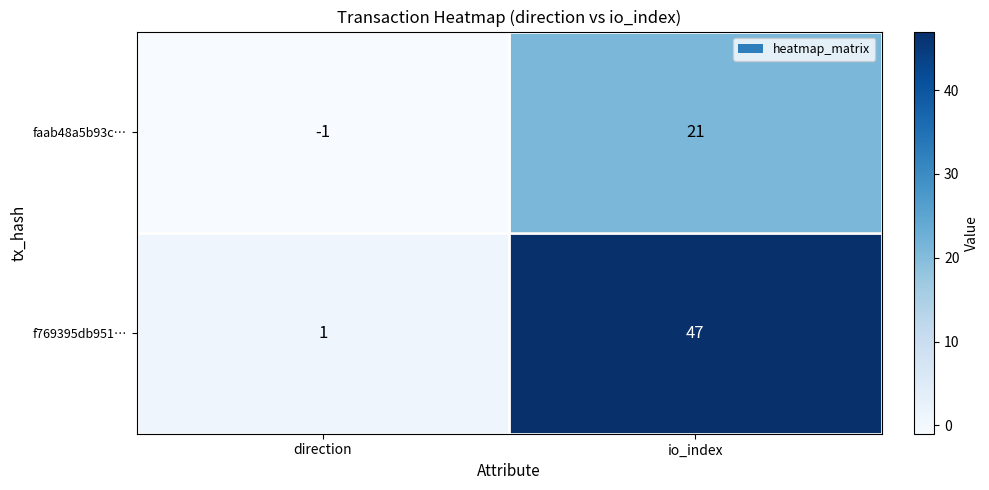

The value of f769395db951… at io_index is 77. True or false?

False